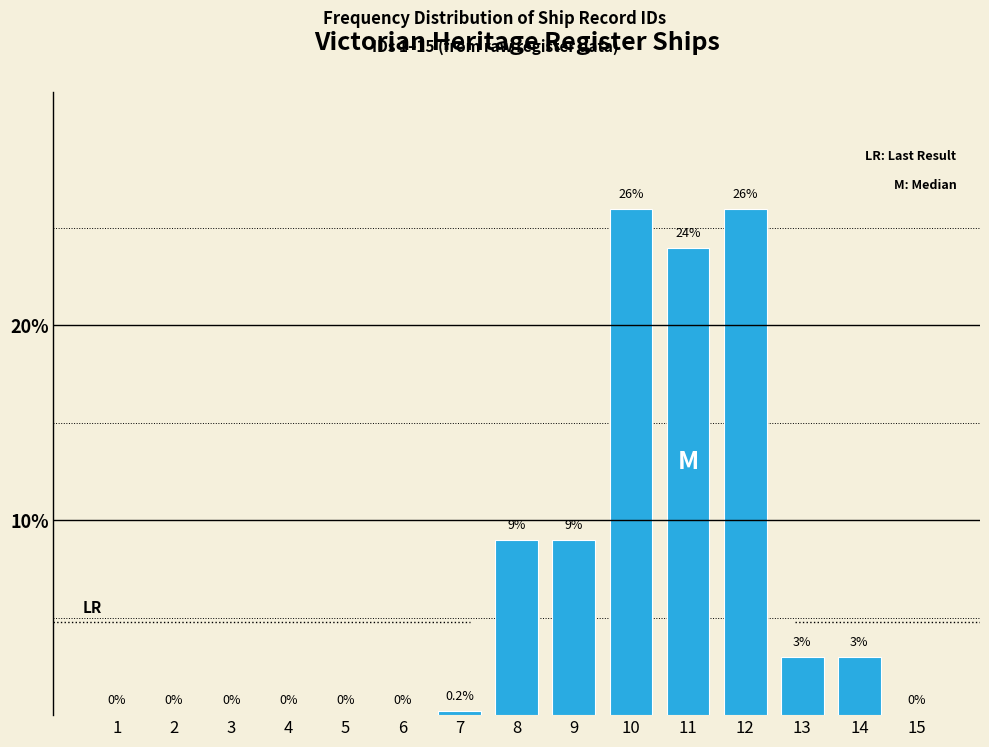

Reading left to right, transcribe all the data shown in this chart.

1=0.0	2=0.0	3=0.0	4=0.0	5=0.0	6=0.0	7=0.2	8=9.0	9=9.0	10=26.0	11=24.0	12=26.0	13=3.0	14=3.0	15=0.0